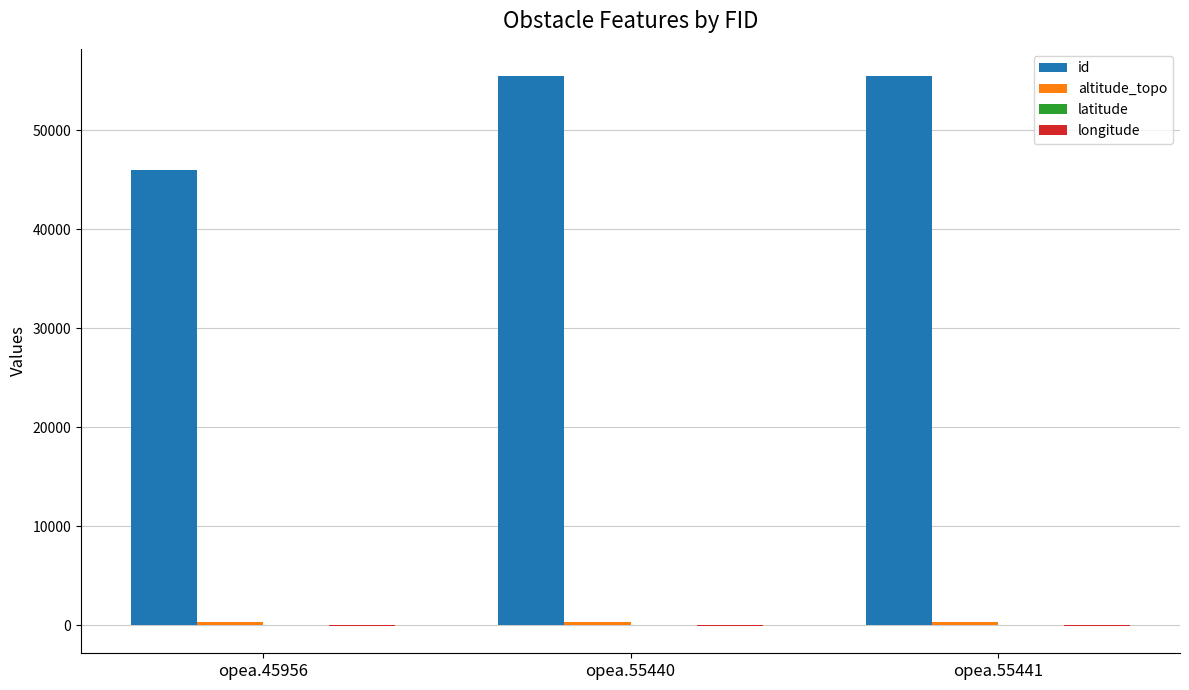

True or false: id has a value of 55440.0 at opea.55440.

True